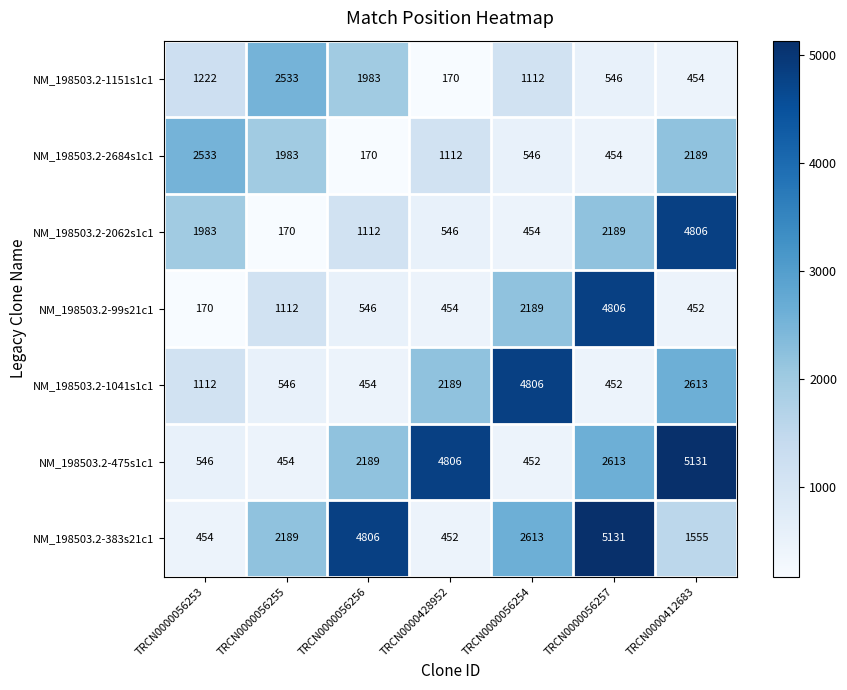

What is the sum of the NM_198503.2-475s1c1 values at TRCN0000428952 and TRCN0000056253?

5352